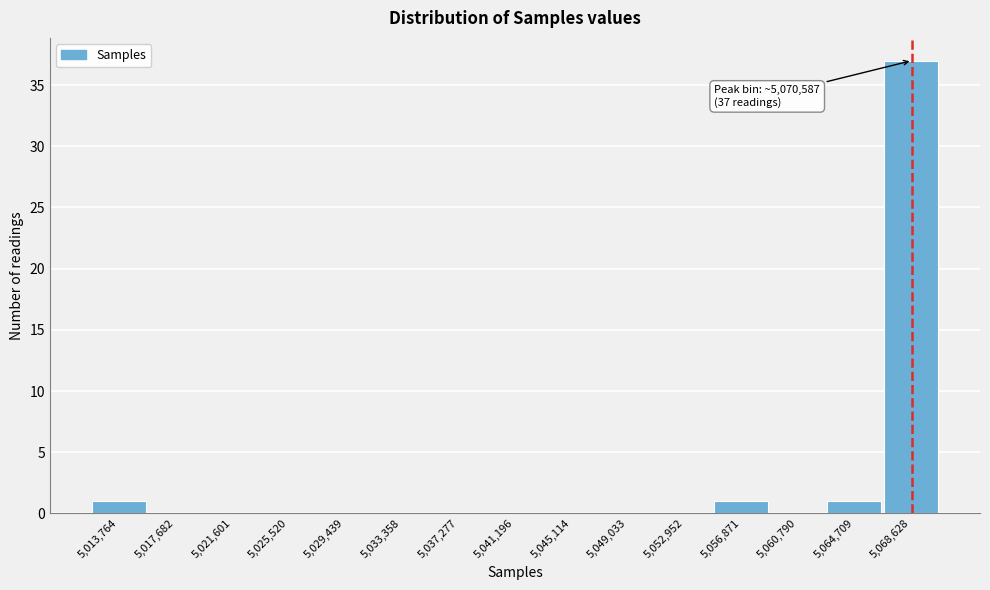

Reading left to right, extract all data points from this chart.

5,013,764=1	5,017,682=0	5,021,601=0	5,025,520=0	5,029,439=0	5,033,358=0	5,037,277=0	5,041,196=0	5,045,114=0	5,049,033=0	5,052,952=0	5,056,871=1	5,060,790=0	5,064,709=1	5,068,628=37